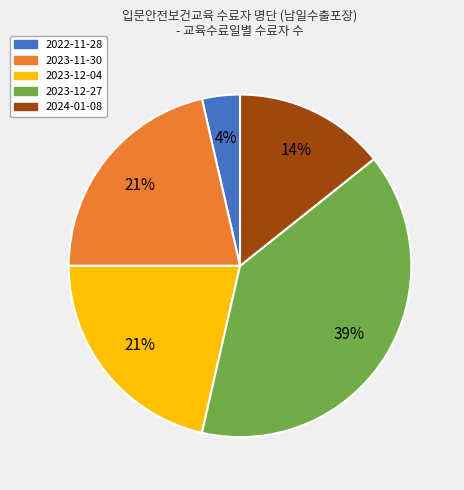

Which category has the biggest portion of the pie?

2023-12-27